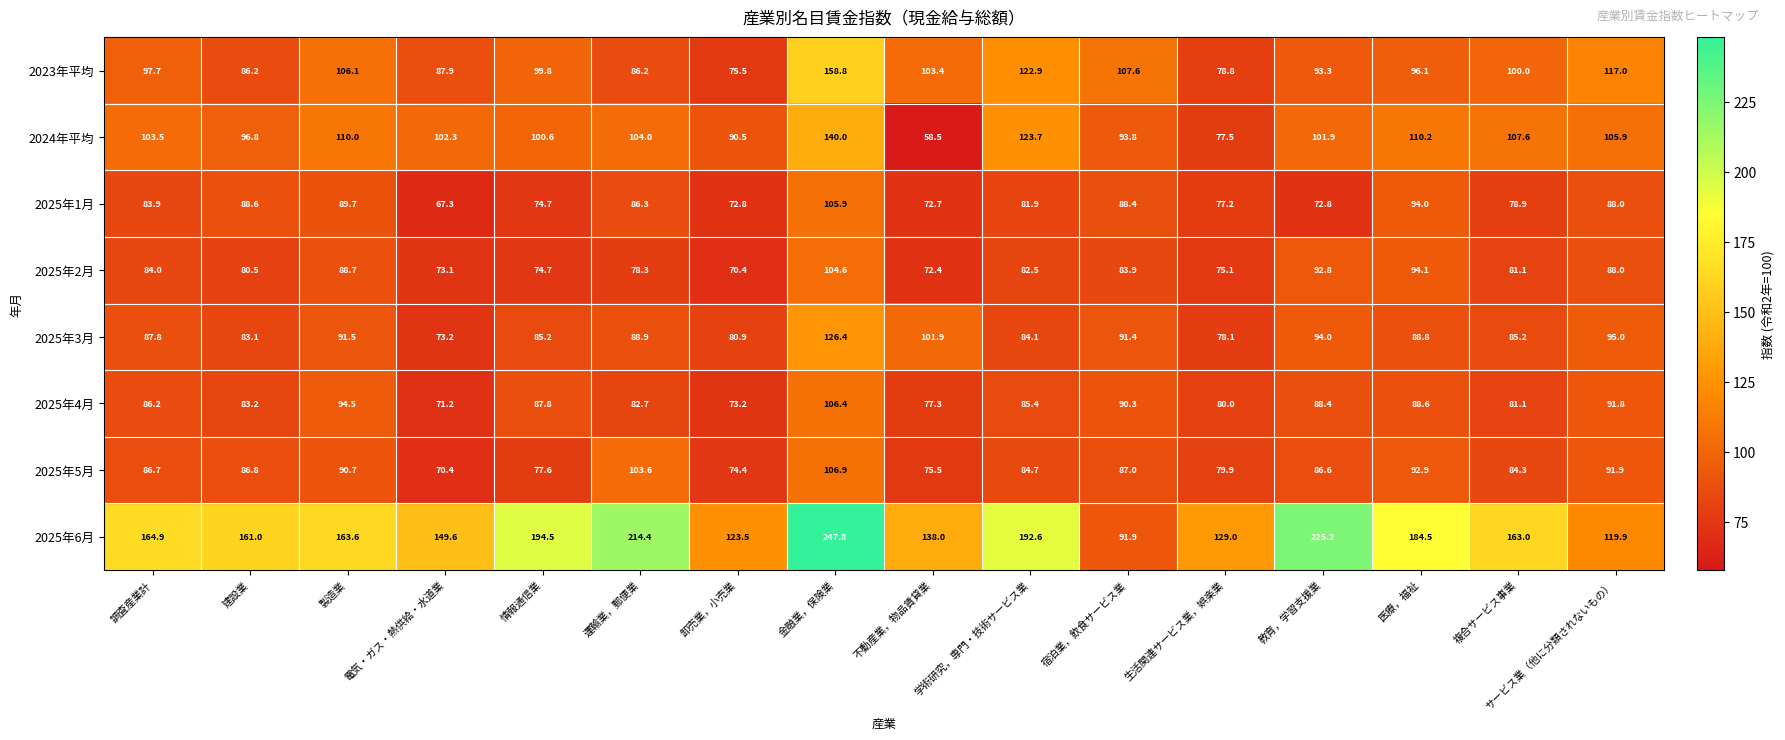

Which series has the largest total across all categories?

2025年6月